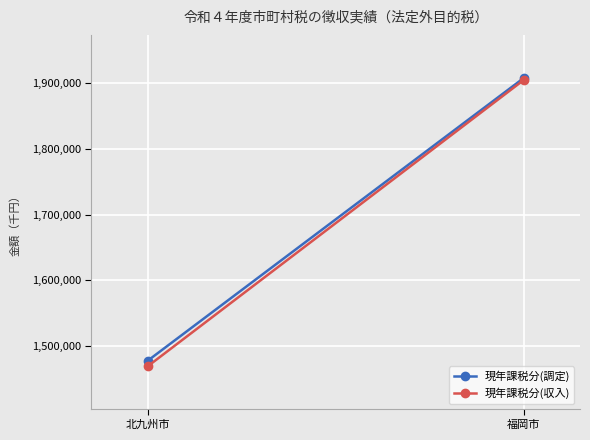

Reading left to right, extract all data points from this chart.

現年課税分(調定): 北九州市=1477957	福岡市=1907999
現年課税分(収入): 北九州市=1469466	福岡市=1904972